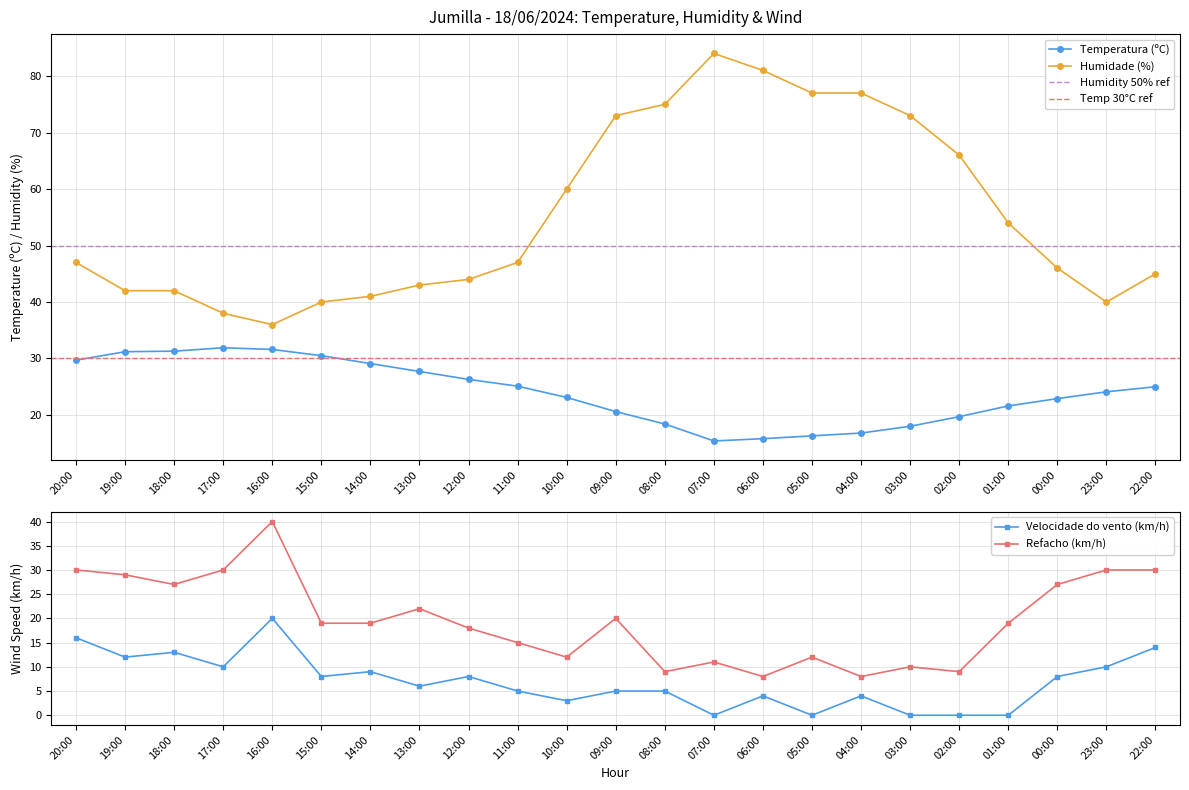

At which category does Refacho (km/h) reach its first local peak?

16:00